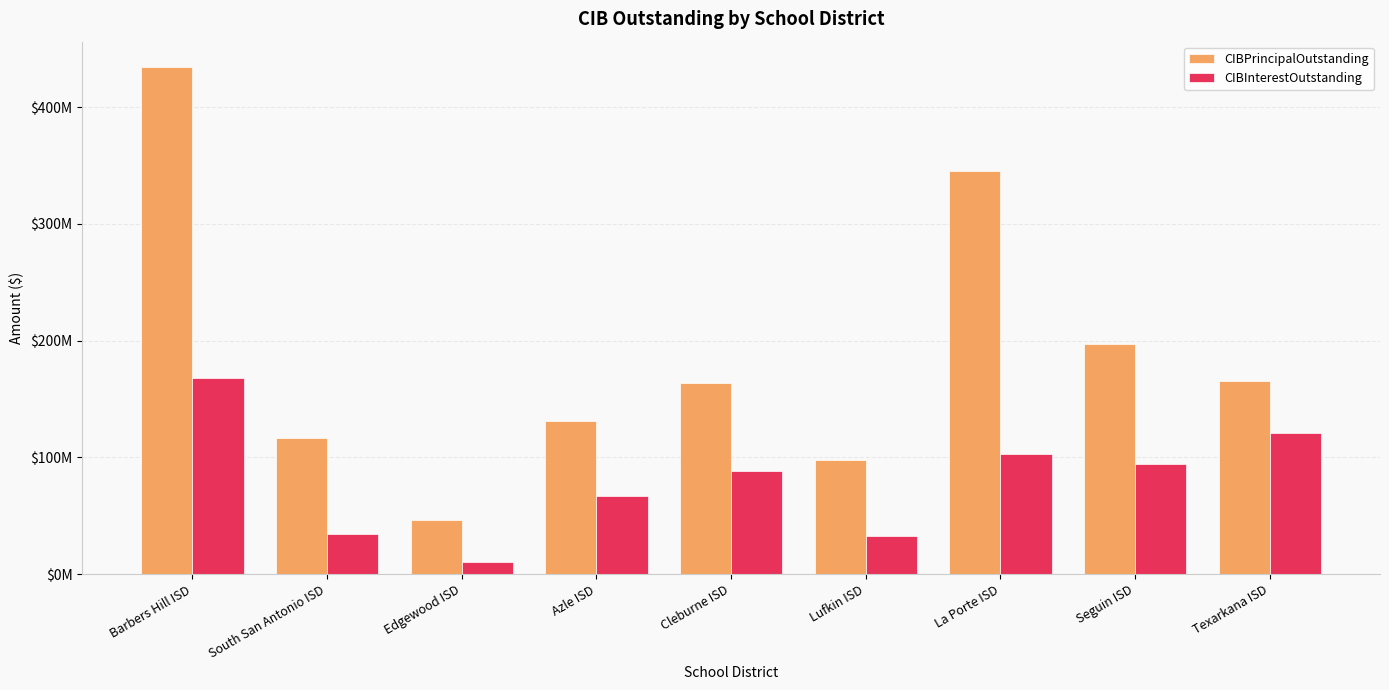

Are the bars grouped side by side (vs. stacked)?

Yes